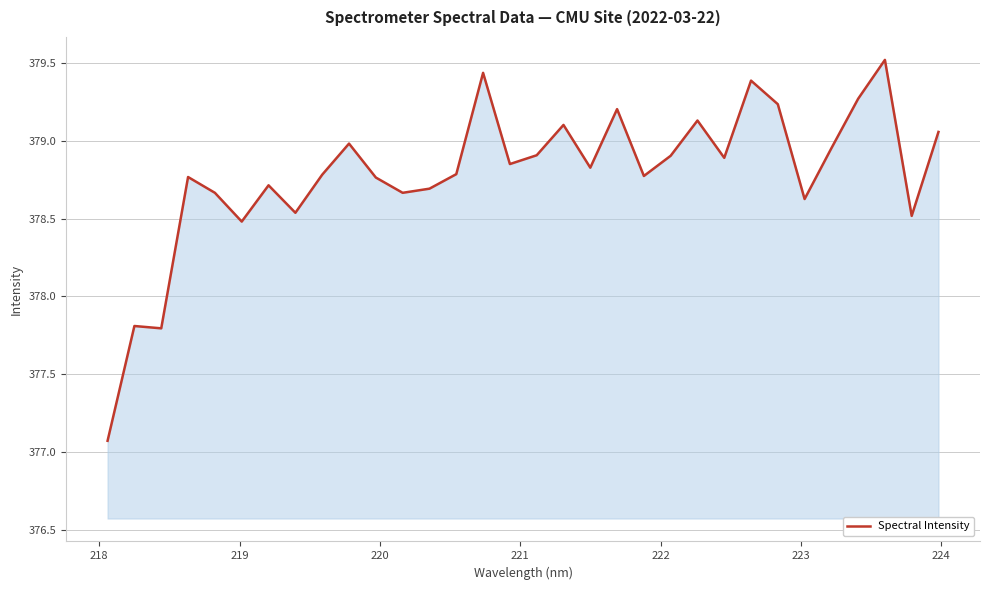

What is the smallest value displayed?

377.1